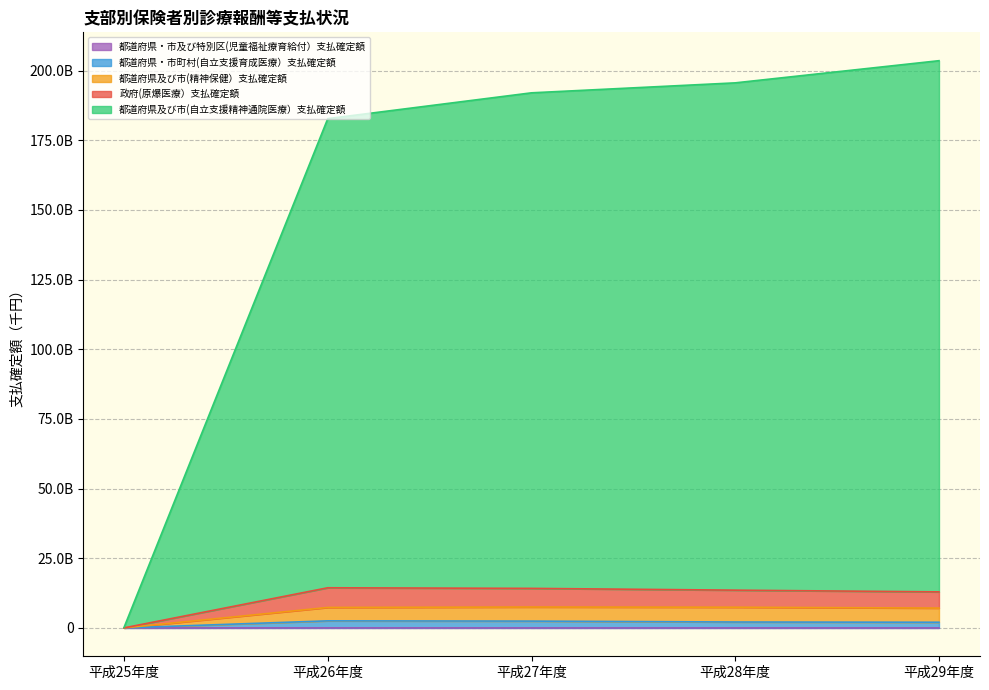

The value of 都道府県及び市(自立支援精神通院医療）支払確定額 at 平成26年度 is 9680110774. True or false?

False